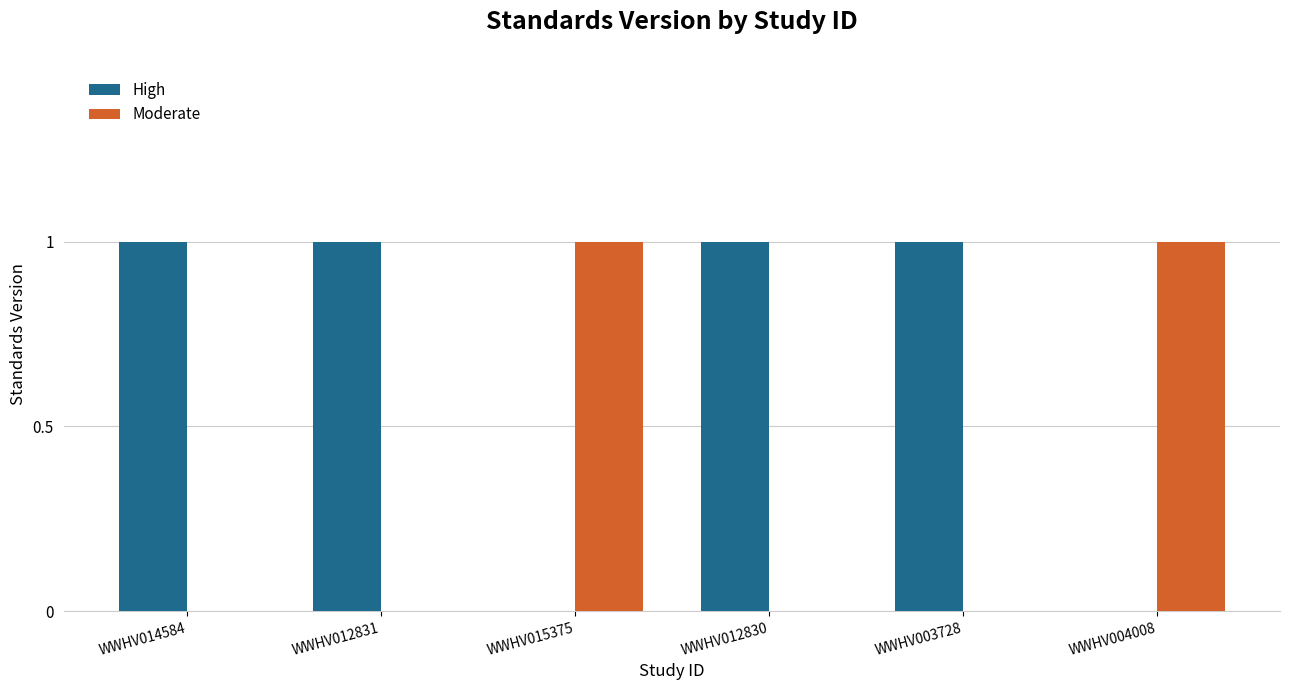

Is it true that High equals 0 at WWHV012830?

False